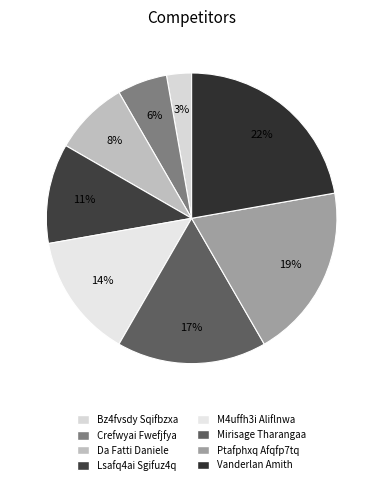

What portion of the pie excludes Crefwyai Fwefjfya?

94.4%